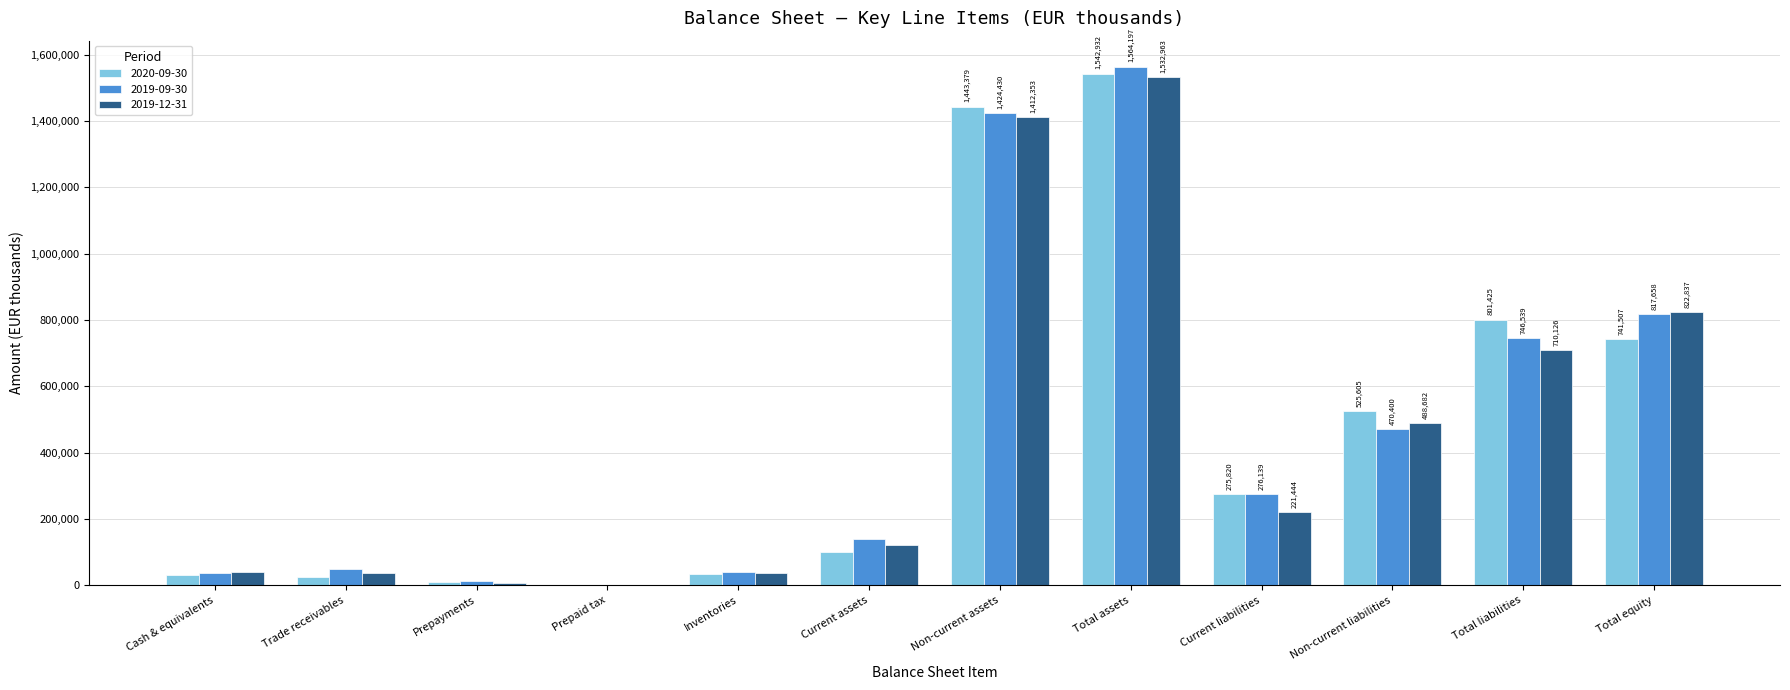

Which series changed the most between Cash & equivalents and Total equity?

2019-12-31